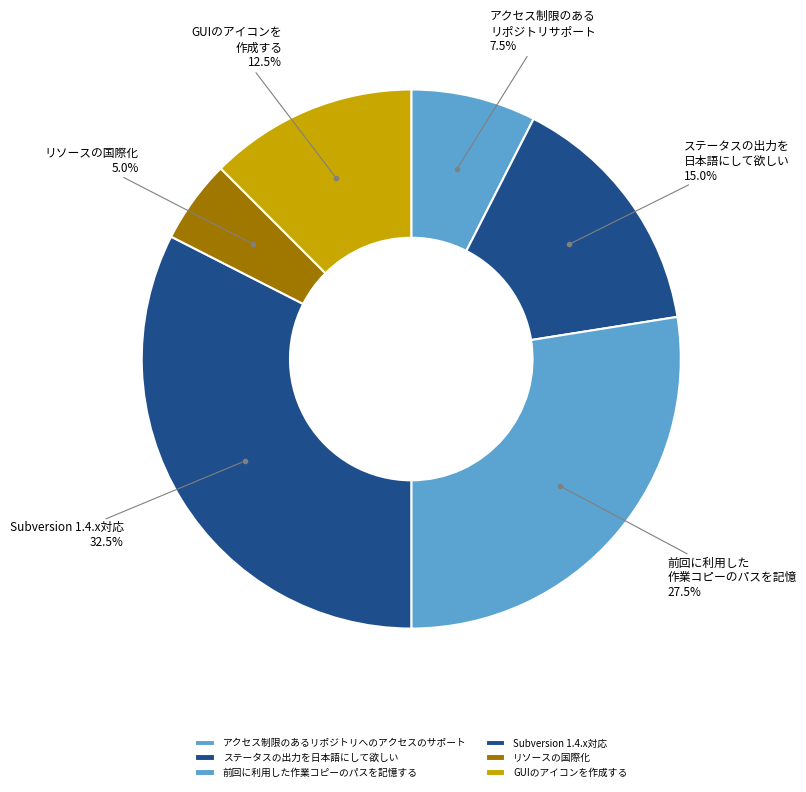

The リソースの国際化 slice represents 5% of the pie. True or false?

True